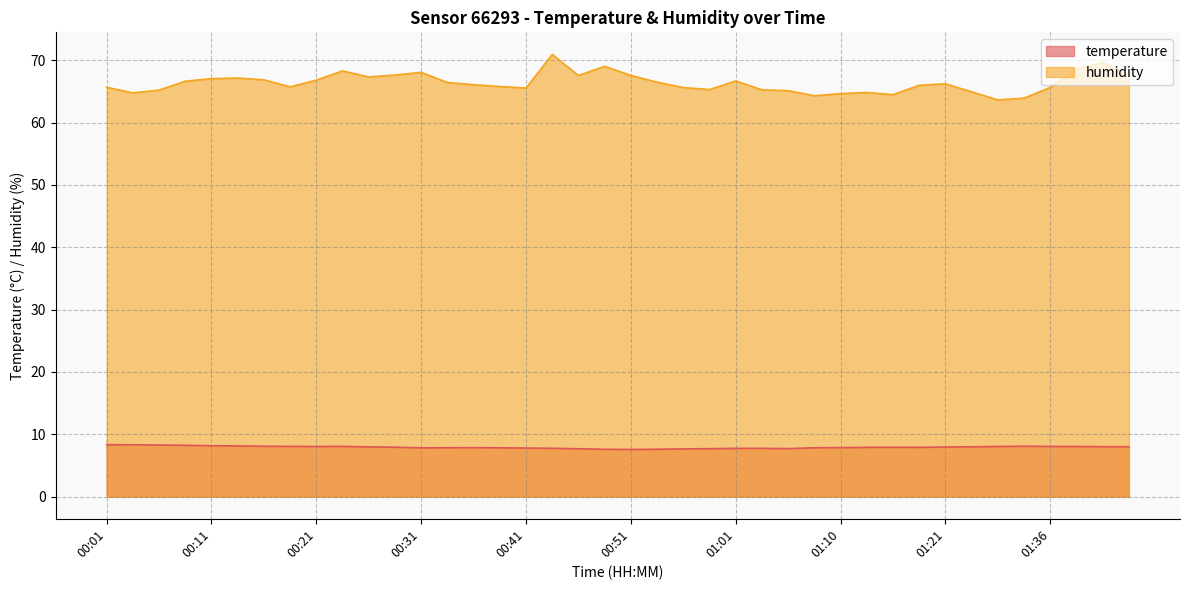

Which series has the largest total across all categories?

humidity